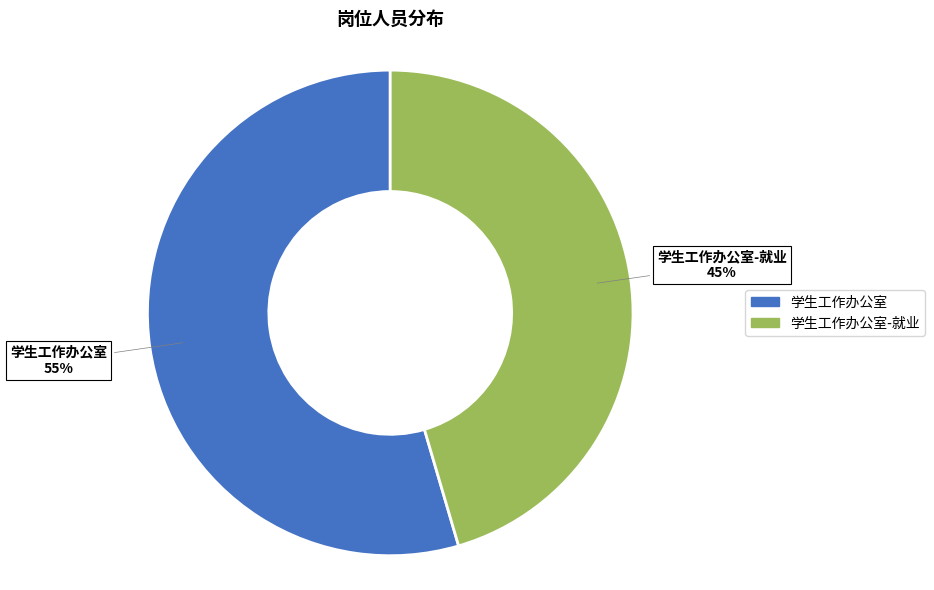

Is it true that 学生工作办公室-就业 is 45% of the pie?

True